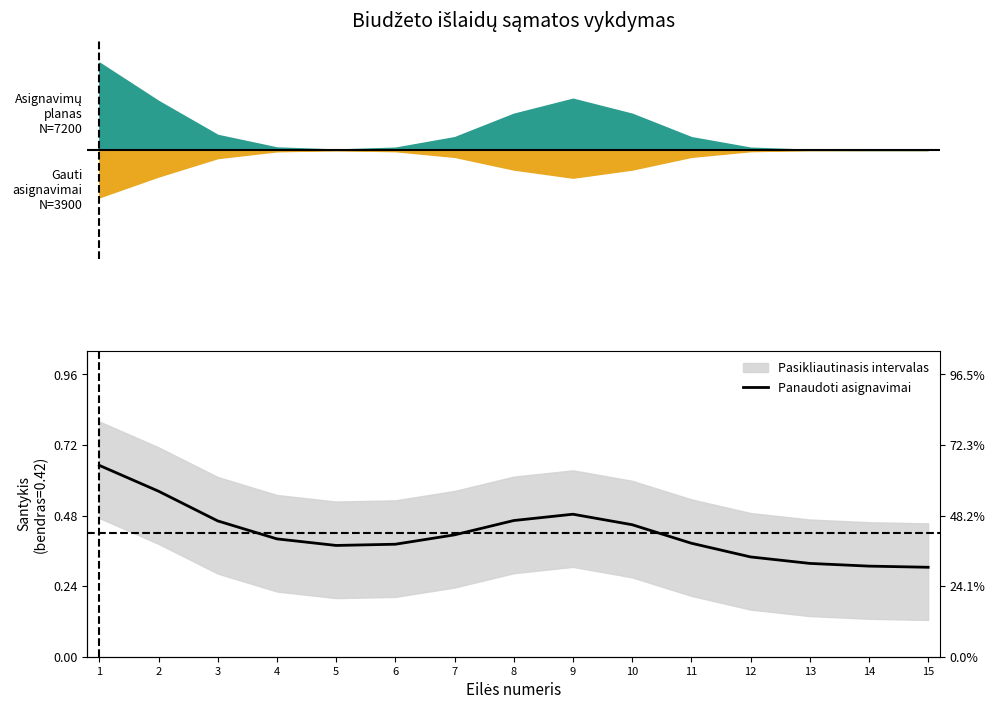

How many lines are shown in the chart?

1